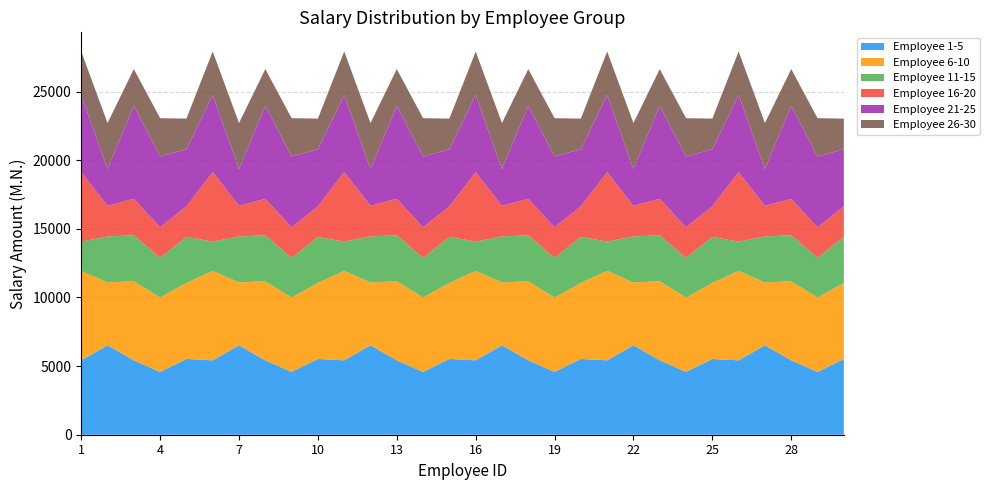

What are all the series names shown in the legend?

Employee 1-5, Employee 6-10, Employee 11-15, Employee 16-20, Employee 21-25, Employee 26-30